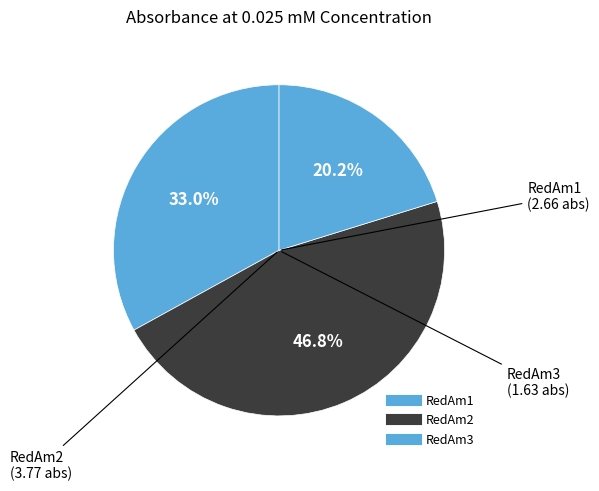

To the nearest percent, what is the combined percentage of RedAm2 and RedAm1?

80%